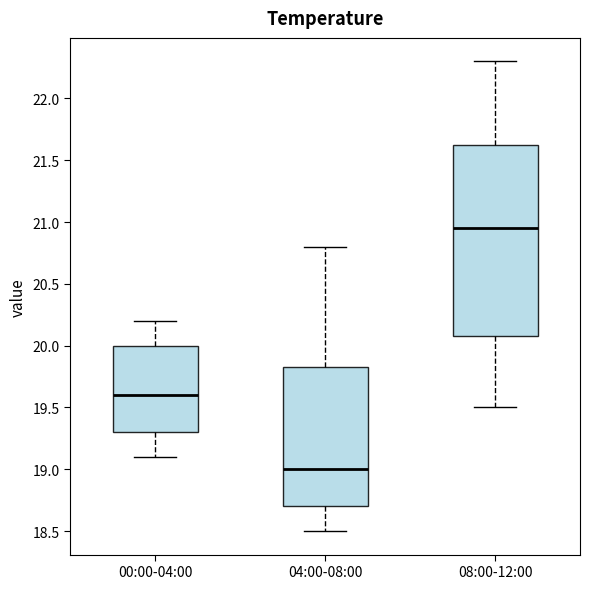

Which box is the tallest, from its lower edge to its upper edge?

08:00-12:00